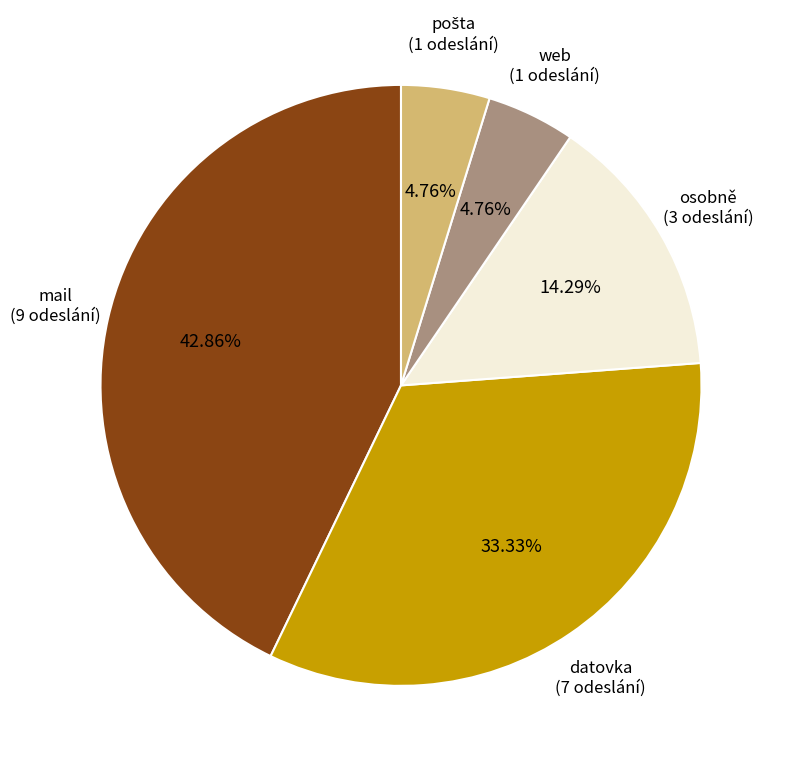

Is it true that datovka is 19% of the pie?

False